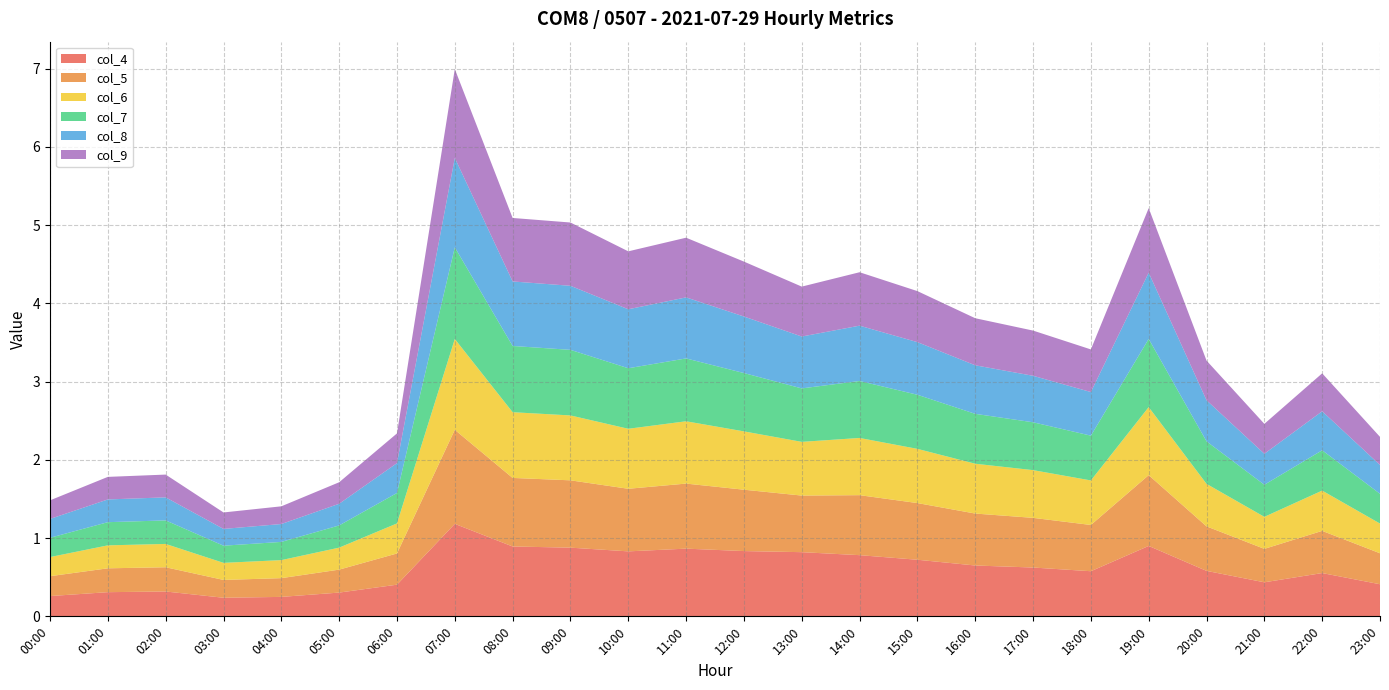

Reading left to right, extract all data points from this chart.

col_4: 00:00=0.3	01:00=0.3	02:00=0.3	03:00=0.2	04:00=0.2	05:00=0.3	06:00=0.4	07:00=1.2	08:00=0.9	09:00=0.9	10:00=0.8	11:00=0.9	12:00=0.8	13:00=0.8	14:00=0.8	15:00=0.7	16:00=0.6	17:00=0.6	18:00=0.6	19:00=0.9	20:00=0.6	21:00=0.4	22:00=0.6	23:00=0.4
col_5: 00:00=0.3	01:00=0.3	02:00=0.3	03:00=0.2	04:00=0.2	05:00=0.3	06:00=0.4	07:00=1.2	08:00=0.9	09:00=0.9	10:00=0.8	11:00=0.8	12:00=0.8	13:00=0.7	14:00=0.8	15:00=0.7	16:00=0.7	17:00=0.6	18:00=0.6	19:00=0.9	20:00=0.6	21:00=0.4	22:00=0.5	23:00=0.4
col_6: 00:00=0.2	01:00=0.3	02:00=0.3	03:00=0.2	04:00=0.2	05:00=0.3	06:00=0.4	07:00=1.2	08:00=0.8	09:00=0.8	10:00=0.8	11:00=0.8	12:00=0.7	13:00=0.7	14:00=0.7	15:00=0.7	16:00=0.6	17:00=0.6	18:00=0.6	19:00=0.9	20:00=0.5	21:00=0.4	22:00=0.5	23:00=0.4
col_7: 00:00=0.2	01:00=0.3	02:00=0.3	03:00=0.2	04:00=0.2	05:00=0.3	06:00=0.4	07:00=1.2	08:00=0.8	09:00=0.8	10:00=0.8	11:00=0.8	12:00=0.7	13:00=0.7	14:00=0.7	15:00=0.7	16:00=0.6	17:00=0.6	18:00=0.6	19:00=0.9	20:00=0.5	21:00=0.4	22:00=0.5	23:00=0.4
col_8: 00:00=0.2	01:00=0.3	02:00=0.3	03:00=0.2	04:00=0.2	05:00=0.3	06:00=0.4	07:00=1.1	08:00=0.8	09:00=0.8	10:00=0.8	11:00=0.8	12:00=0.7	13:00=0.7	14:00=0.7	15:00=0.7	16:00=0.6	17:00=0.6	18:00=0.6	19:00=0.8	20:00=0.5	21:00=0.4	22:00=0.5	23:00=0.4
col_9: 00:00=0.2	01:00=0.3	02:00=0.3	03:00=0.2	04:00=0.2	05:00=0.3	06:00=0.4	07:00=1.1	08:00=0.8	09:00=0.8	10:00=0.7	11:00=0.8	12:00=0.7	13:00=0.6	14:00=0.7	15:00=0.7	16:00=0.6	17:00=0.6	18:00=0.5	19:00=0.8	20:00=0.5	21:00=0.4	22:00=0.5	23:00=0.4